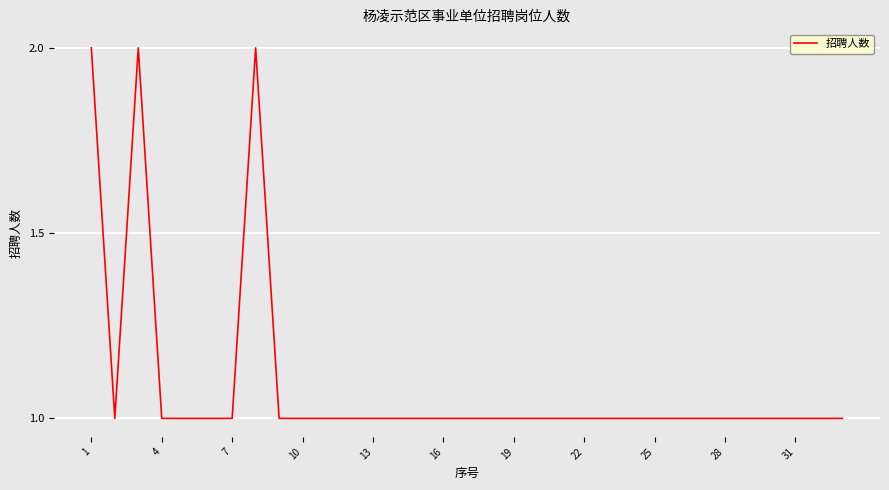

Does the chart display data point markers on the line(s)?

No